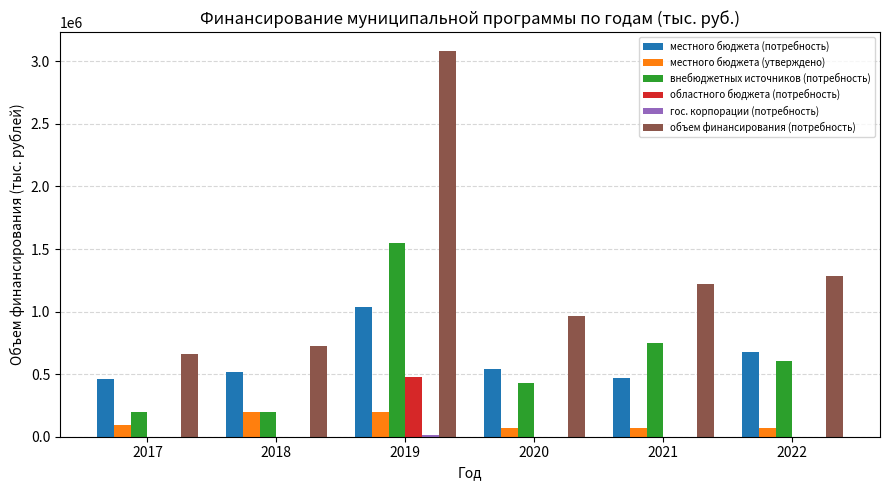

What is the sum of all местного бюджета (потребность) values?

3703400.6